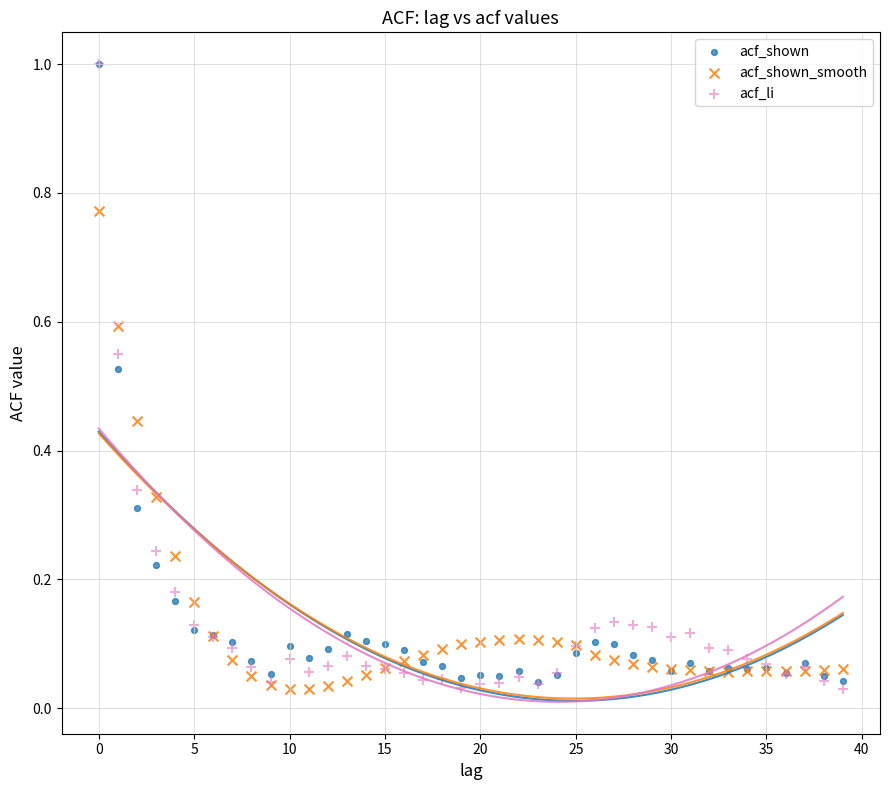

Which series has the widest spread of Y values?

acf_li